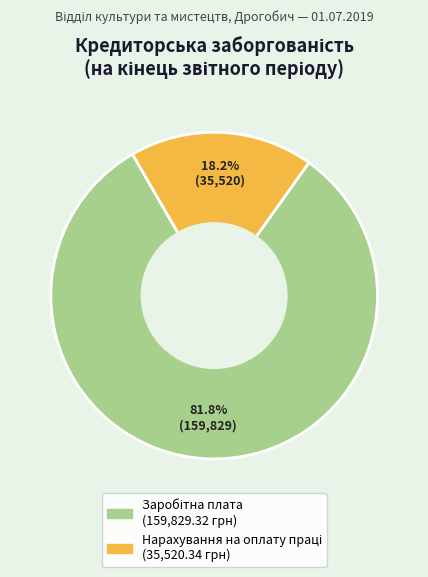

Is there any slice that represents more than half of the pie?

Yes